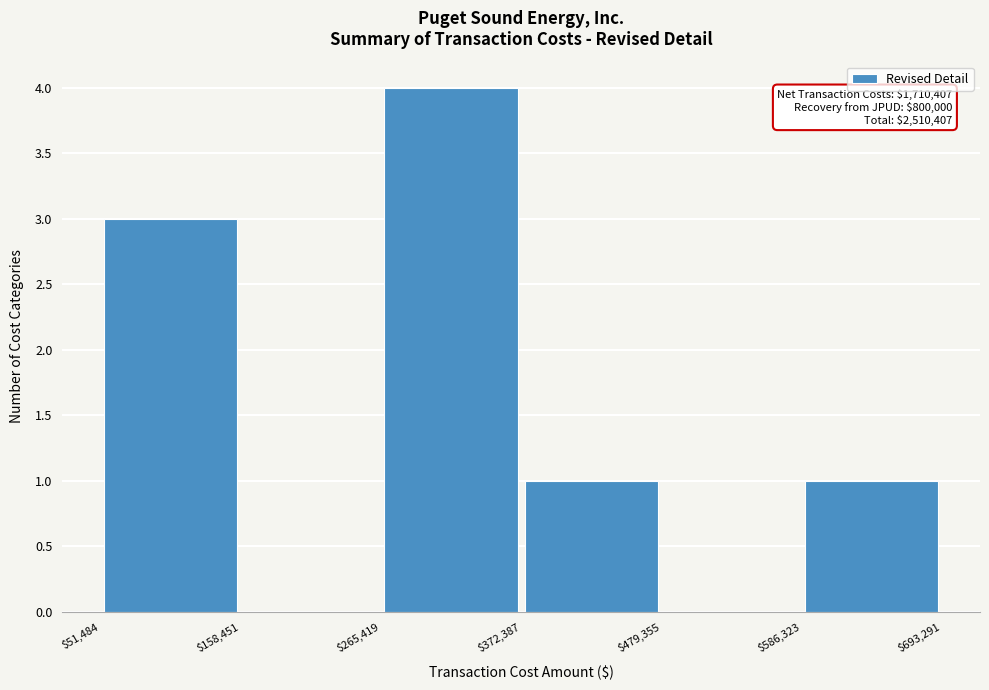

Which range on the x-axis has the tallest bar?

$265,419 to $372,387